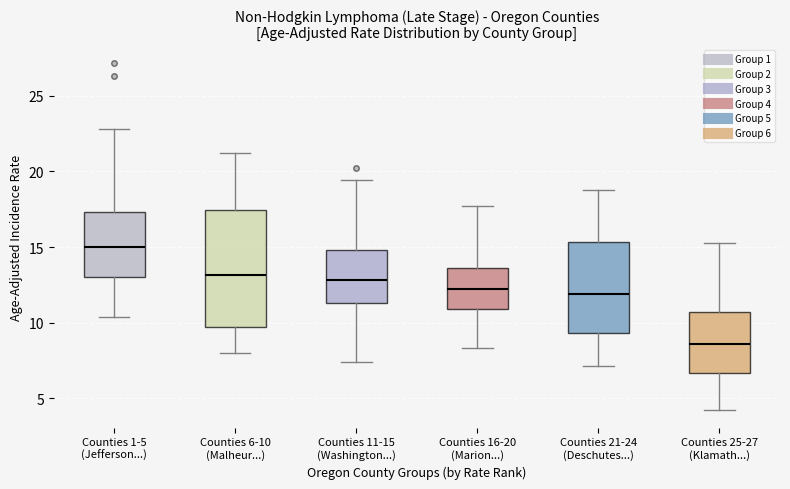

Where does the lower whisker of the box for Counties 1-5 (Jefferson...) end on the y-axis? The values are not printed on the chart, so give them approximately, as read against the axis.

10.5